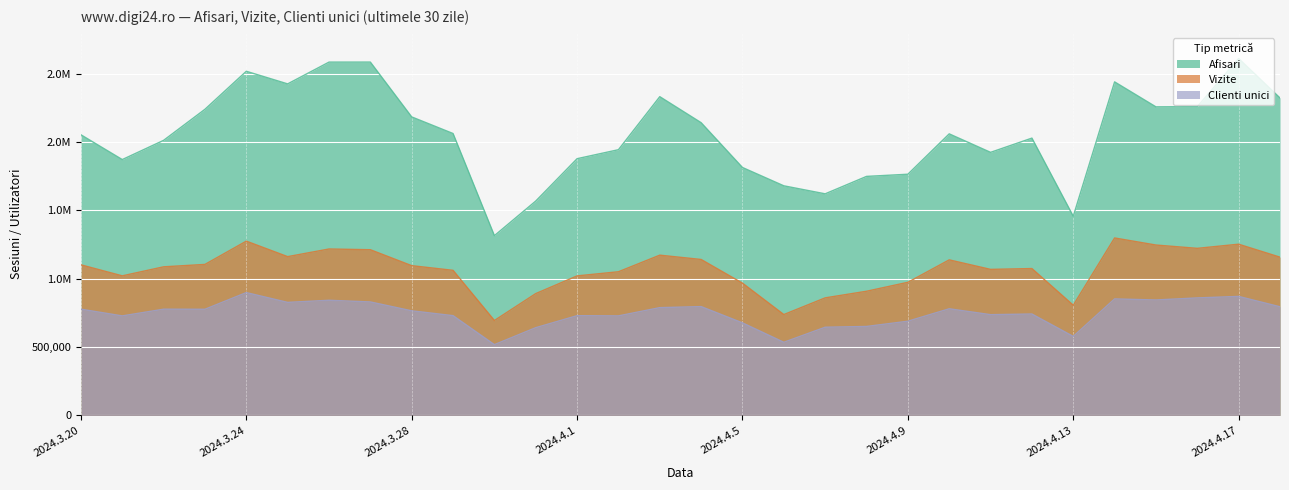

What is the difference between the maximum and second lowest values in the Afisari series?

1155024